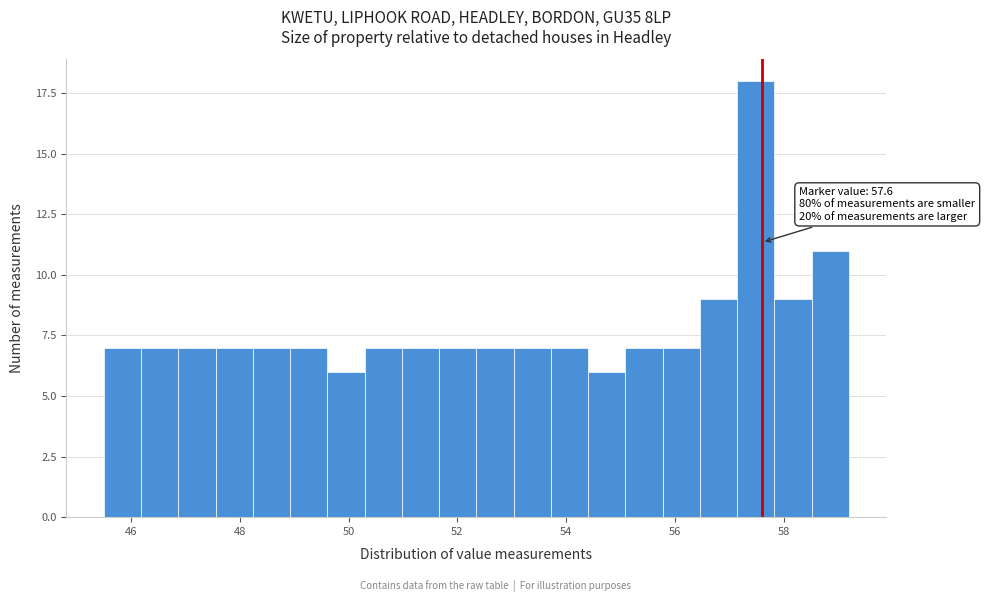

Read against the x-axis, roughly where is the centre of the tallest bar?

57.4